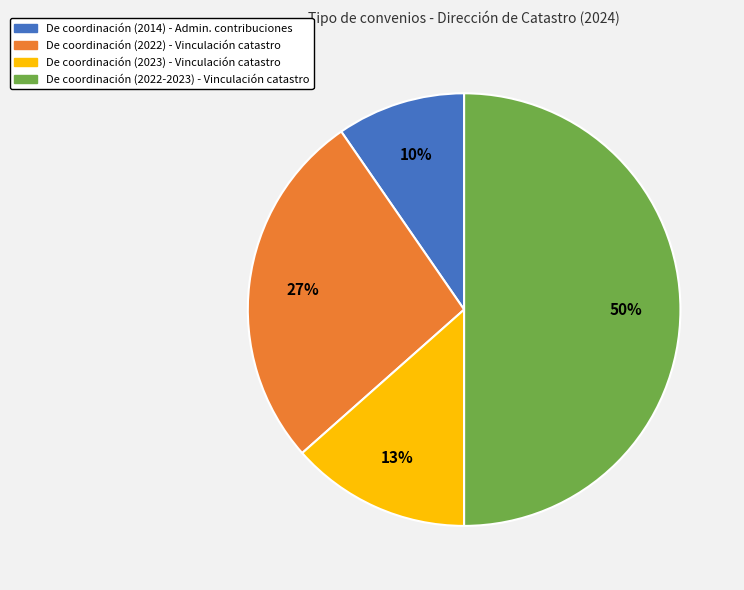

To the nearest percent, what is the average slice percentage?

25%